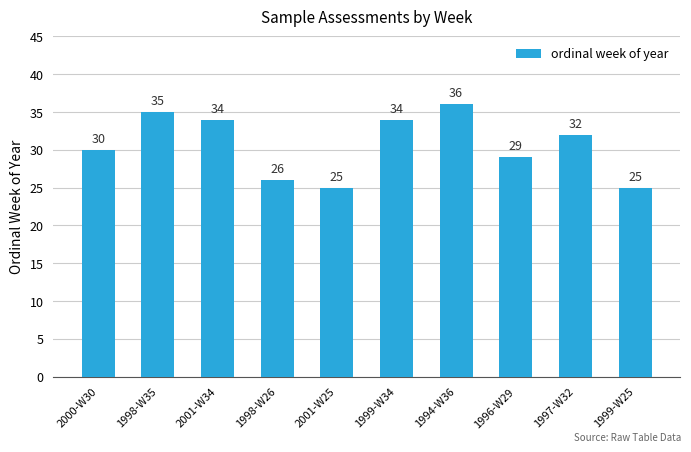

True or false: the data shows 34 at 1999-W34.

True